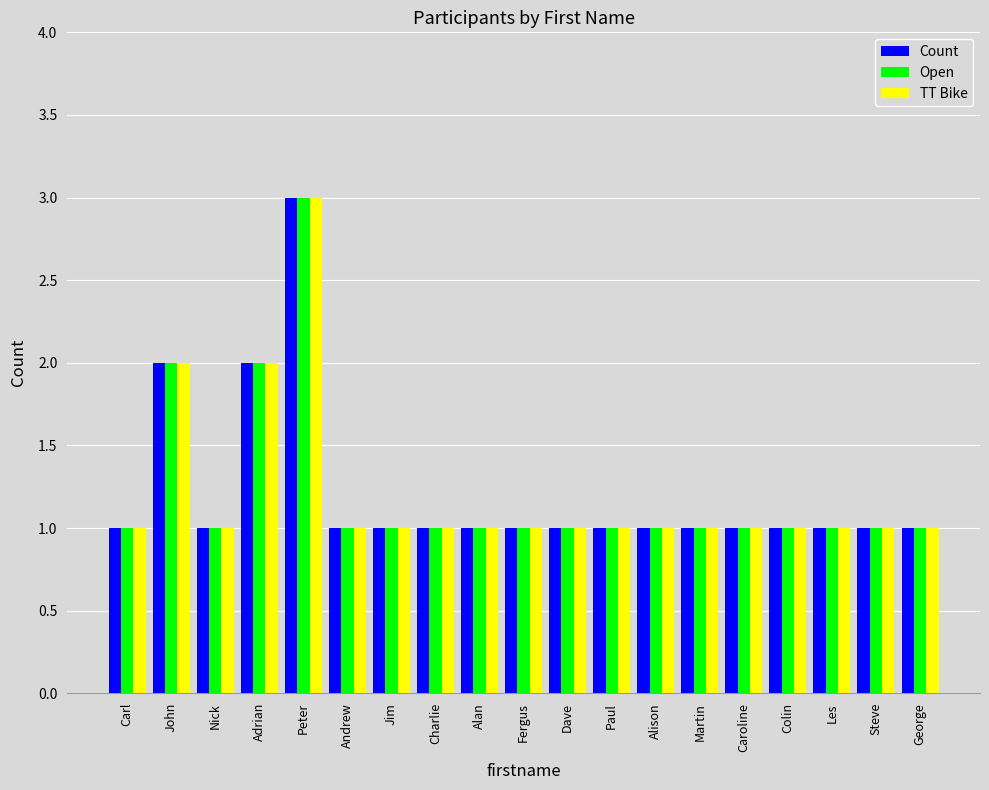

What is the total value across all series at Peter?

9